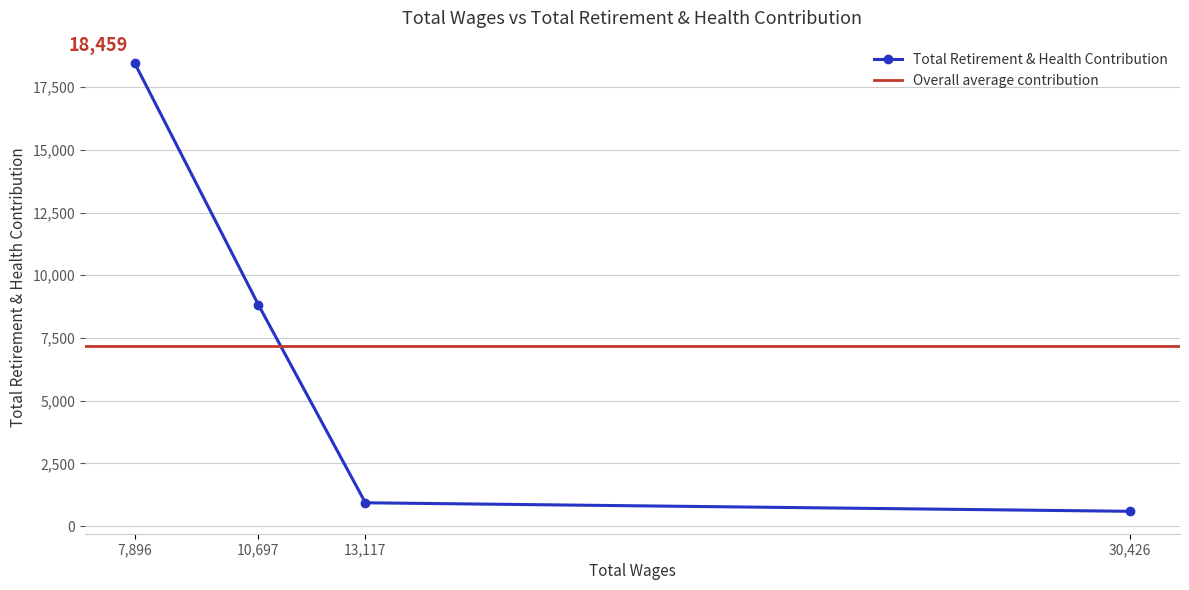

What is the label of the 1st point from the left?

7896.0